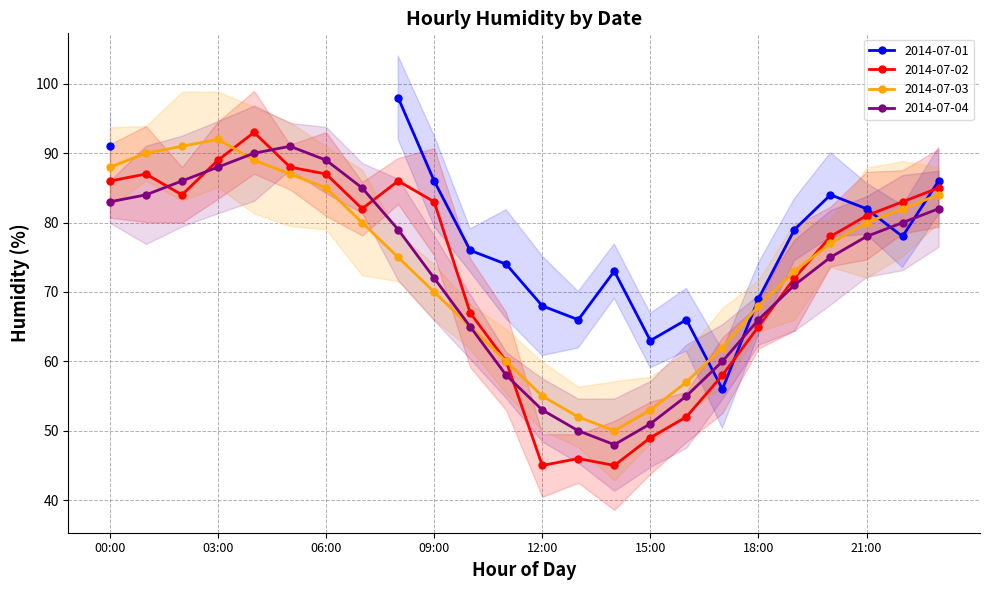

How many data points in 2014-07-04 are less than 78?

12